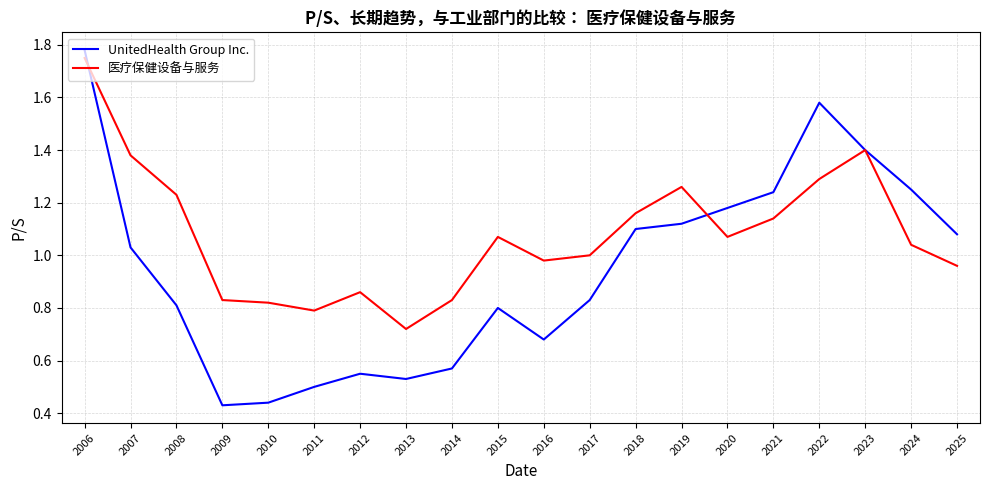

How many values in the UnitedHealth Group Inc. series are below 1?

10